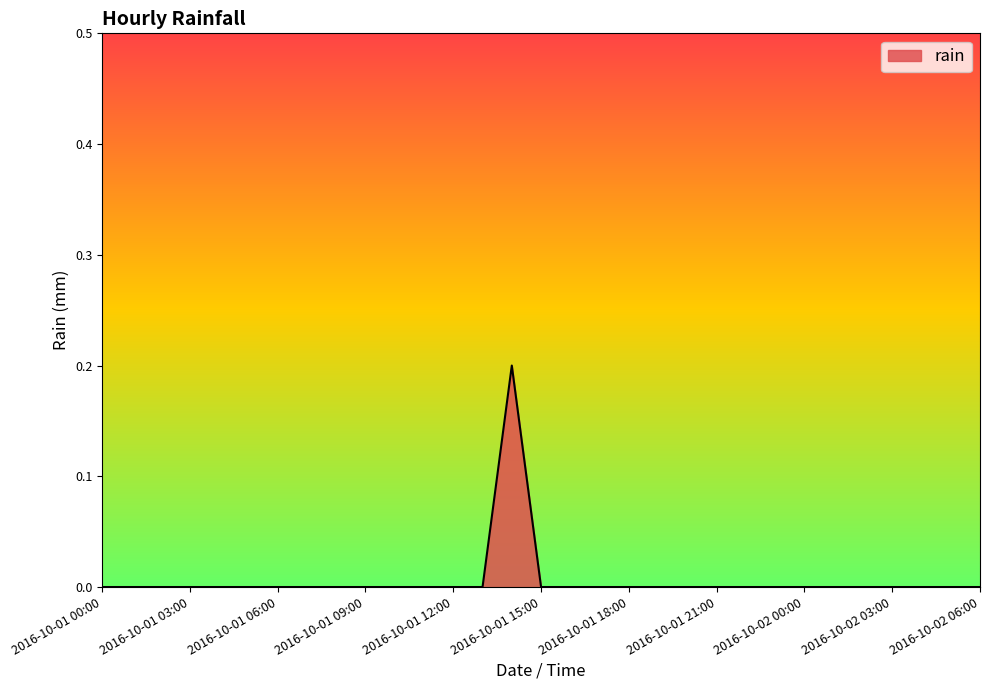

How many lines are shown in the chart?

1